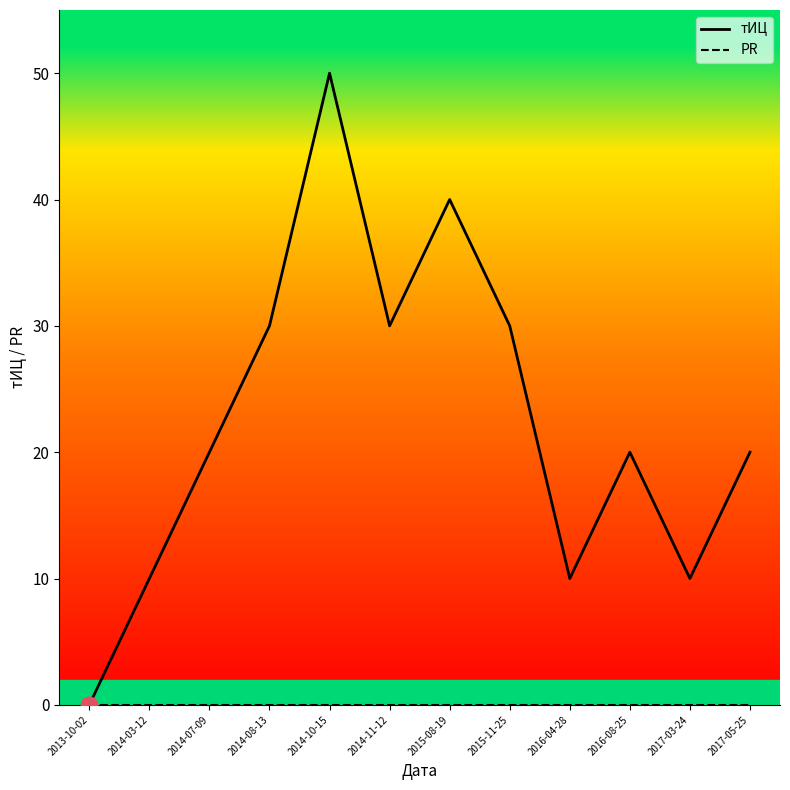

Reading left to right, extract all data points from this chart.

тИЦ: 0	10	20	30	50	30	40	30	10	20	10	20
PR: 0	0	0	0	0	0	0	0	0	0	0	0